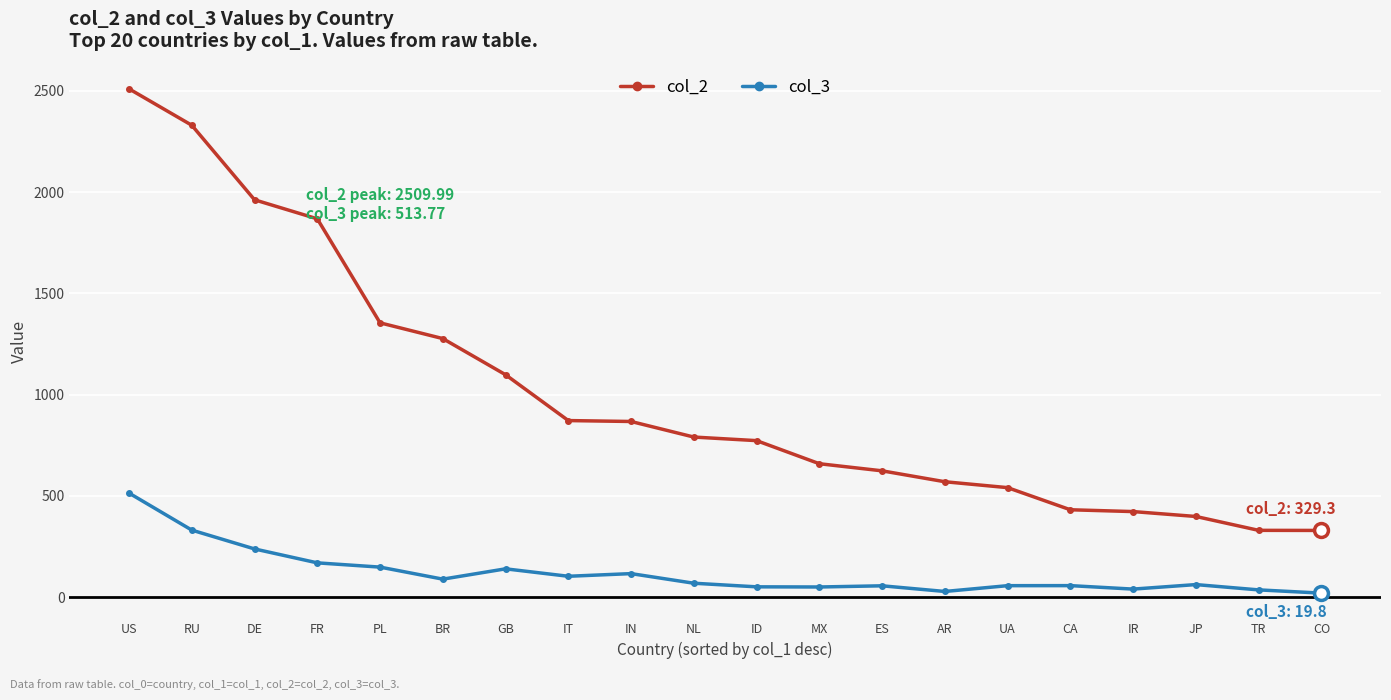

Does the chart display data point markers on the line(s)?

Yes